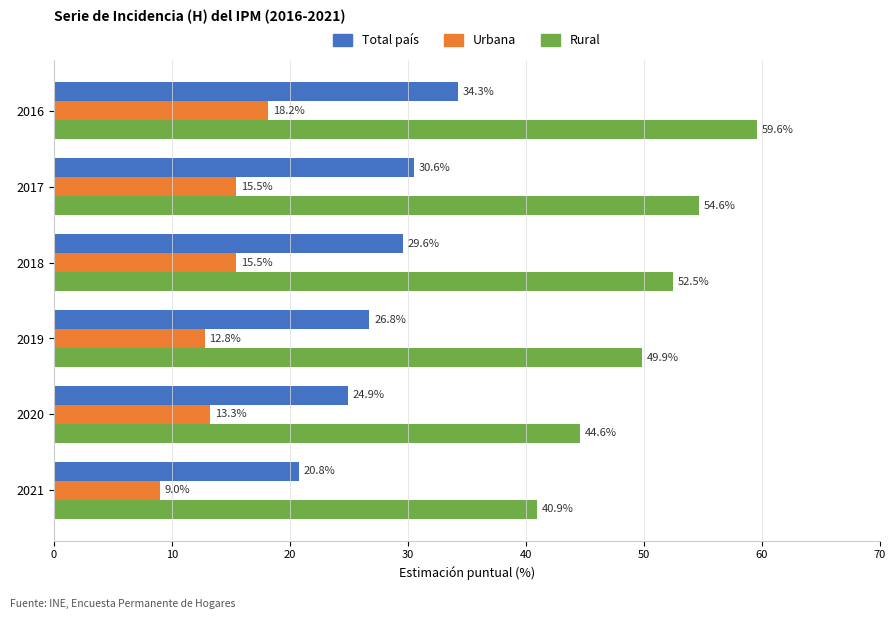

Which series has the largest range (max minus min)?

Rural